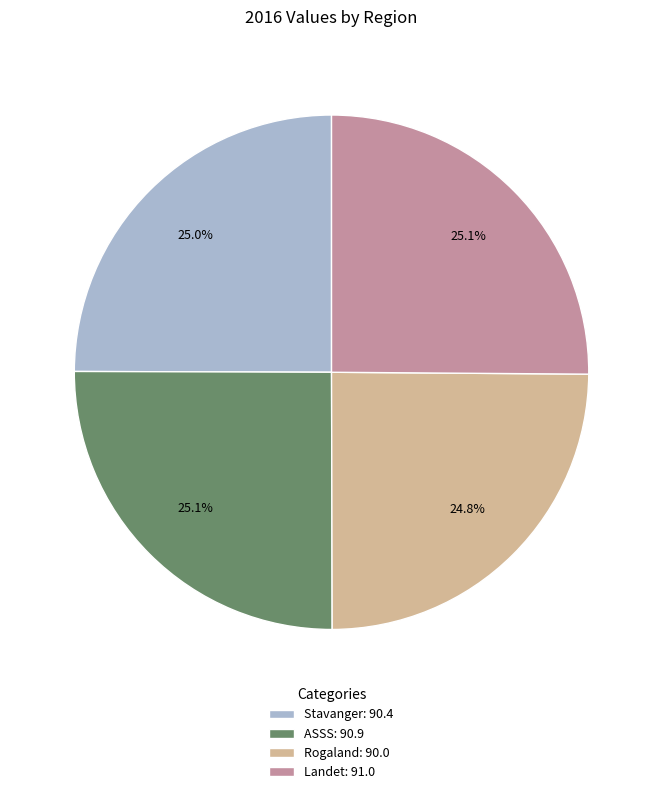

To the nearest percent, what is the combined percentage of Stavanger and Landet?

50%